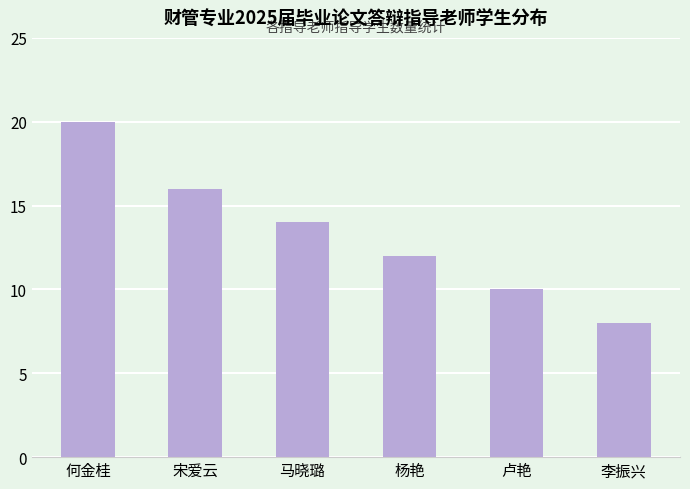

The value at 宋爱云 is 5. True or false?

False